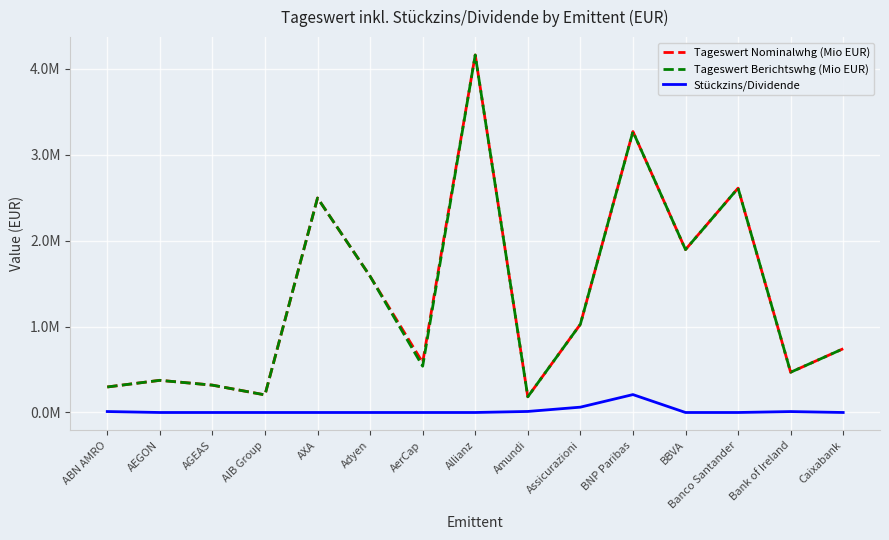

The Tageswert Nominalwhg (Mio EUR) series shows 3268675.2 at BNP Paribas. True or false?

True